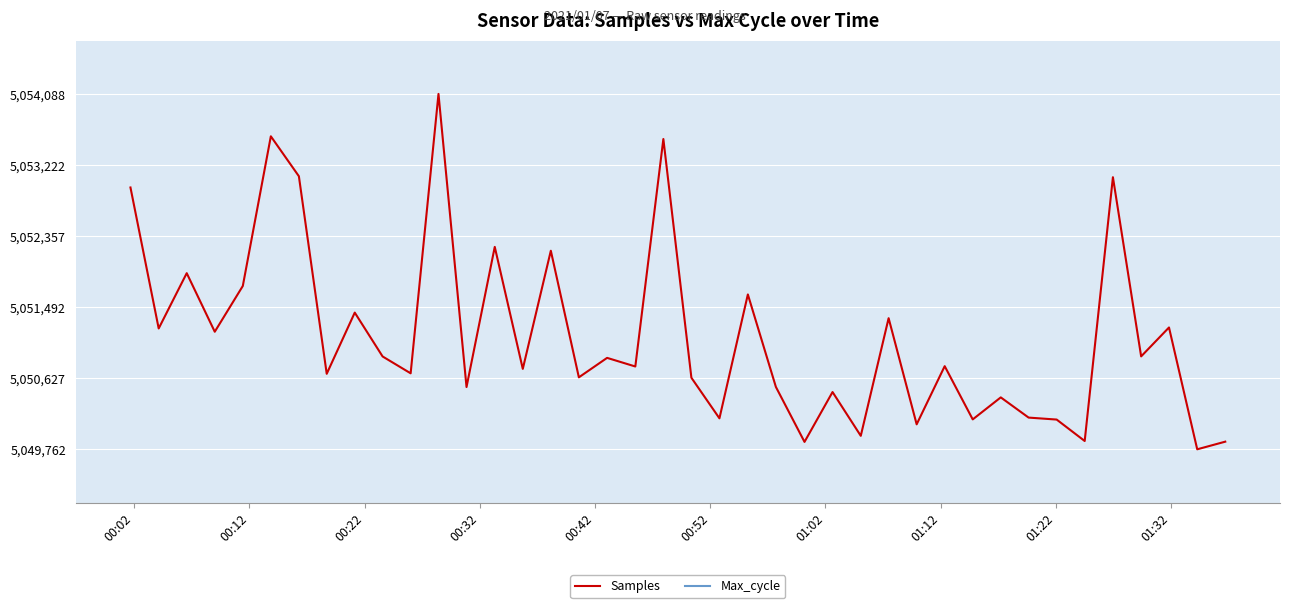

True or false: Samples and Max_cycle intersect in this chart.

False